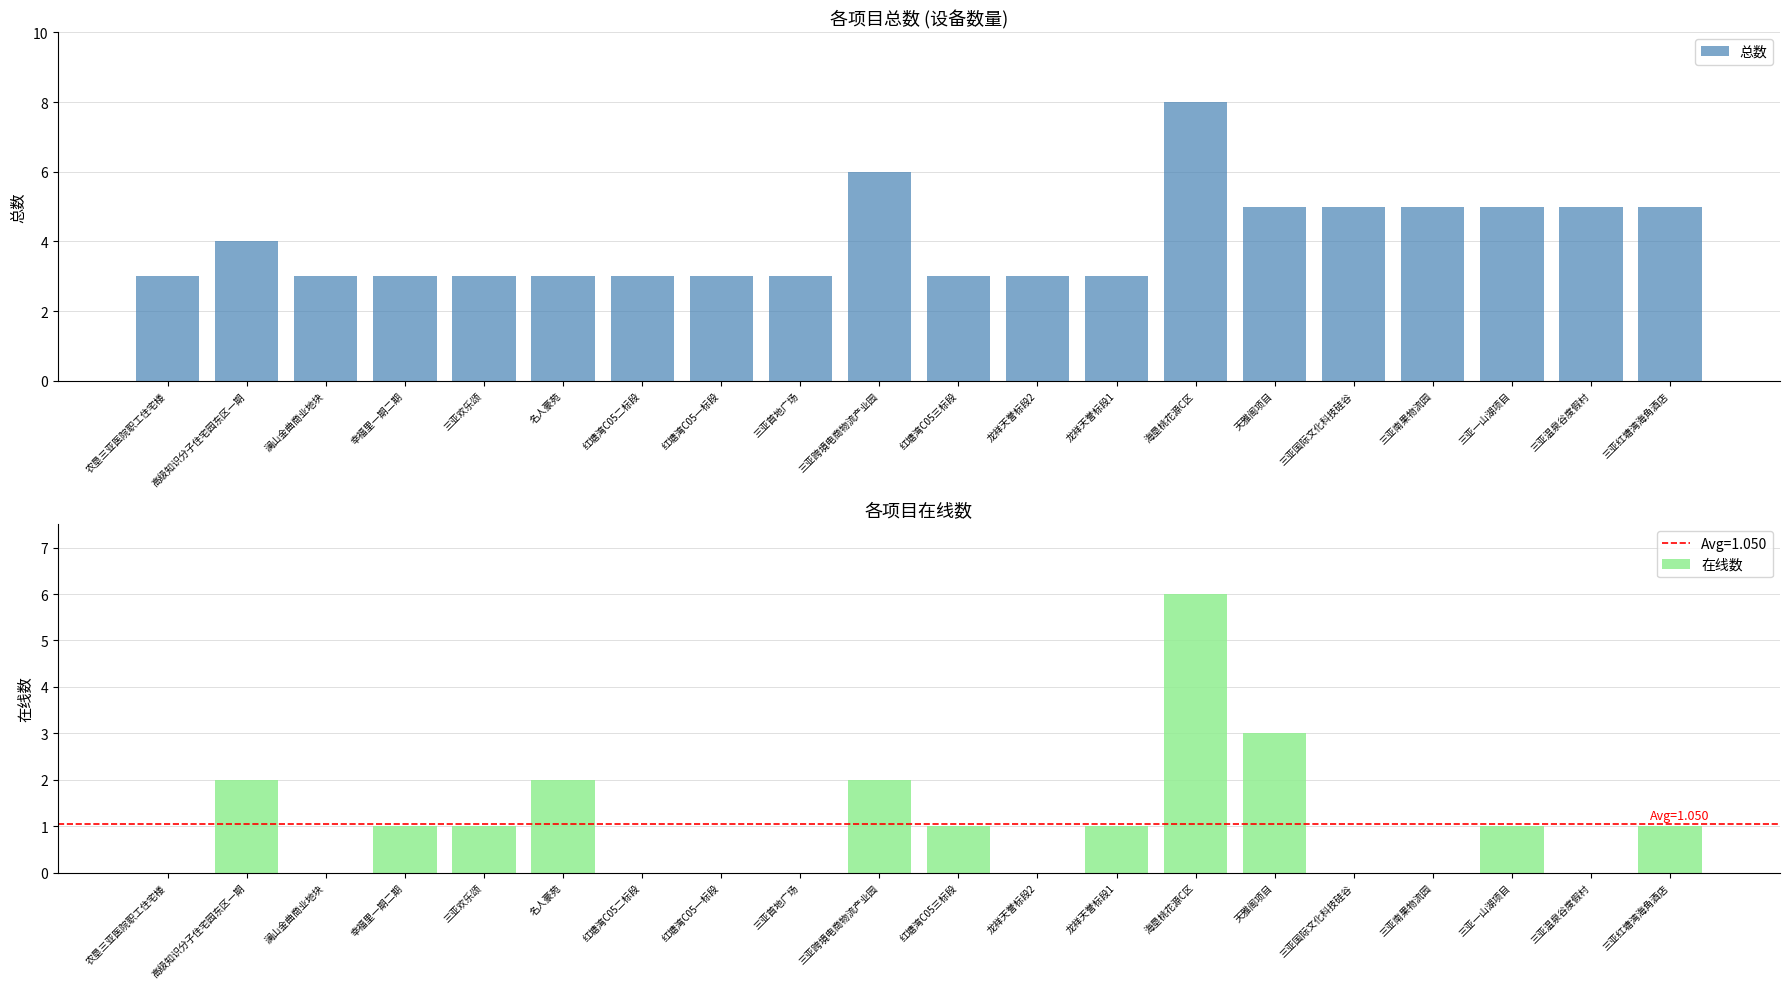

What is the average value of the 总数 series?

4